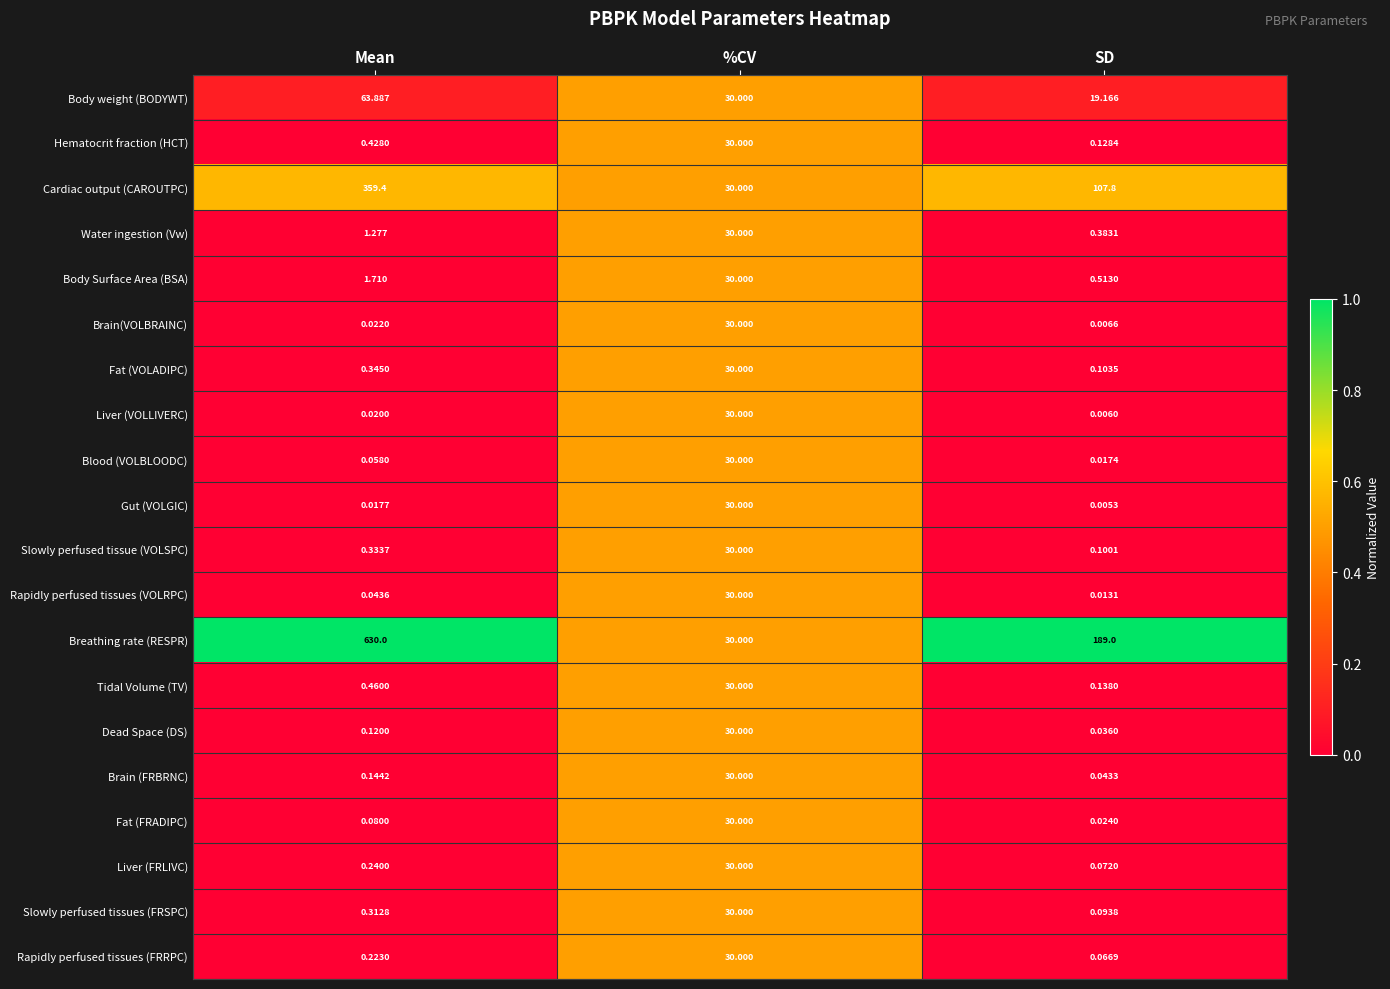

At how many categories does at least one series exceed 0?

3